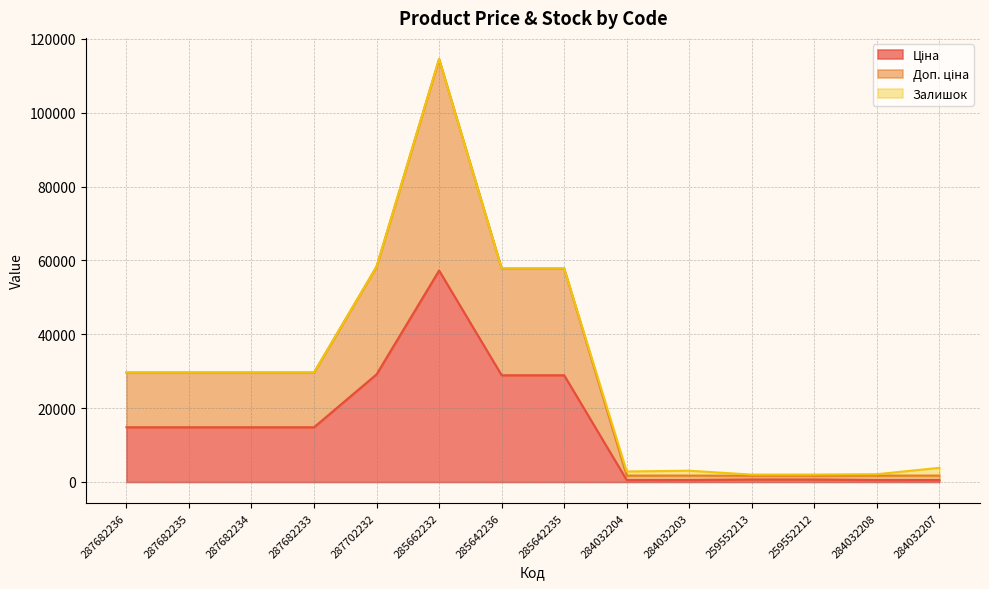

What position from the left is 259552213?

11